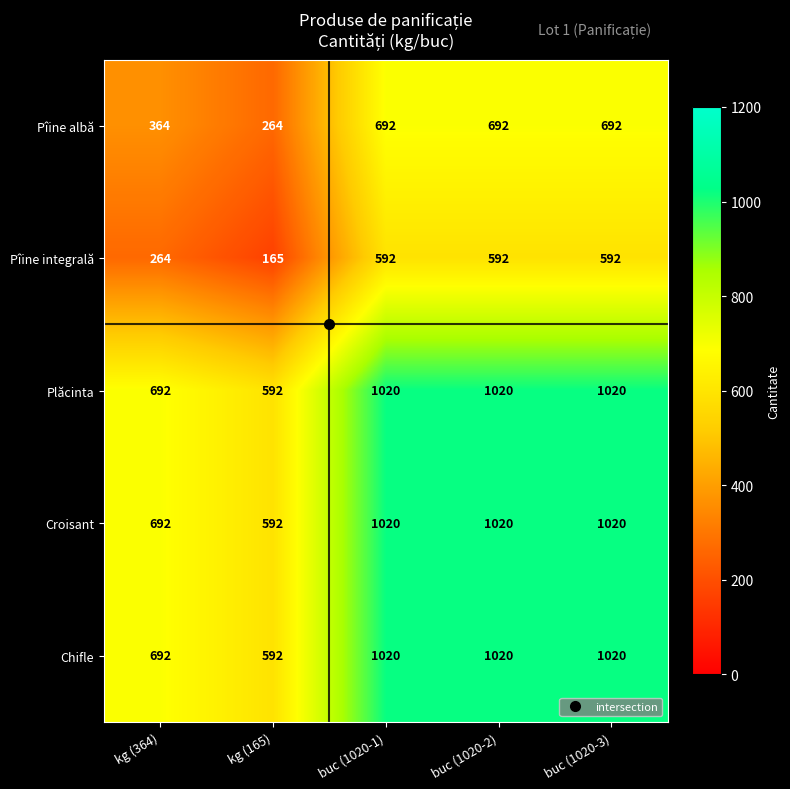

What is the difference between the highest and lowest values at buc (1020-3)?

428